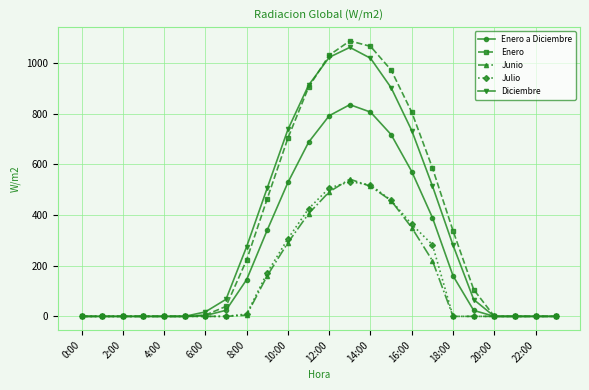

Which series has the widest spread of values?

Enero